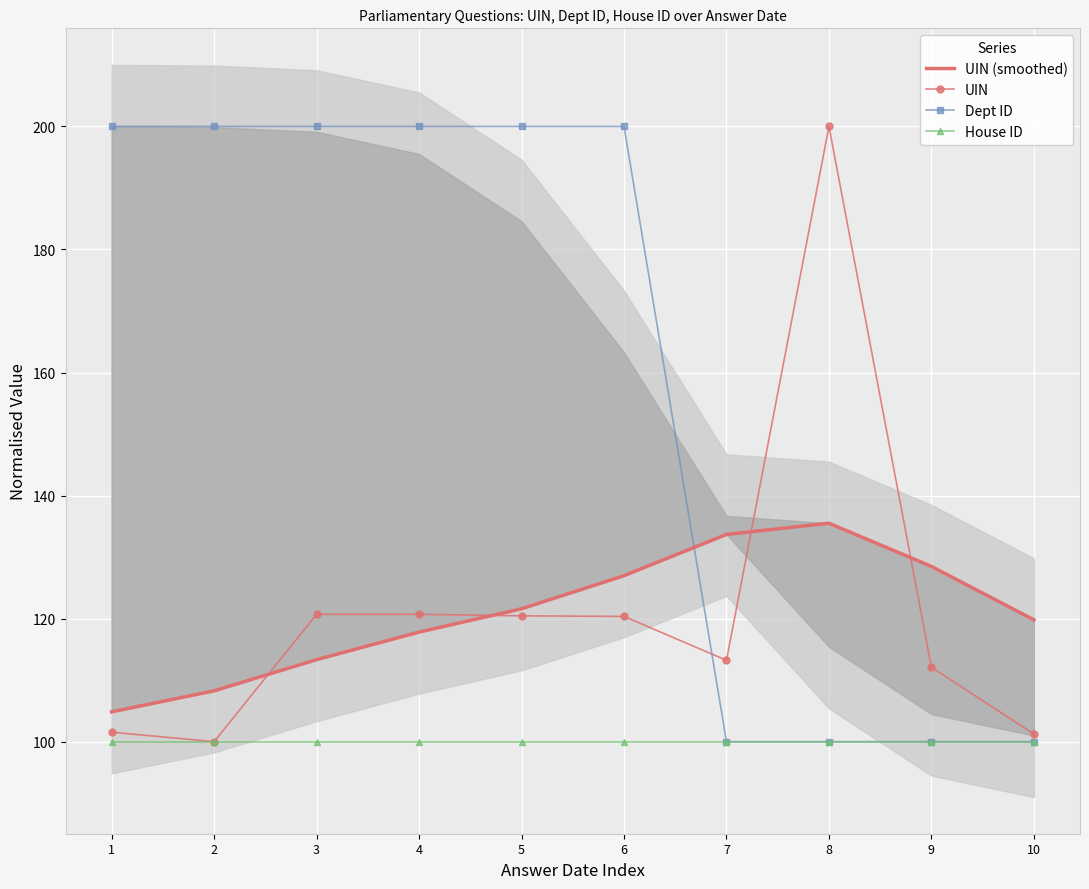

Is the value of Dept ID at 3 greater than the value of House ID at 3?

Yes